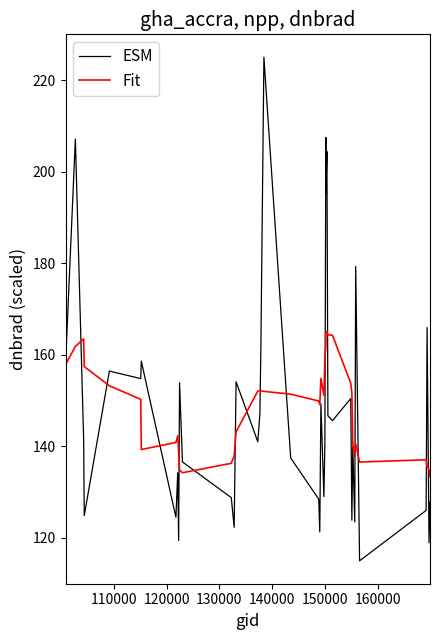

Which series has the largest range (max minus min)?

ESM